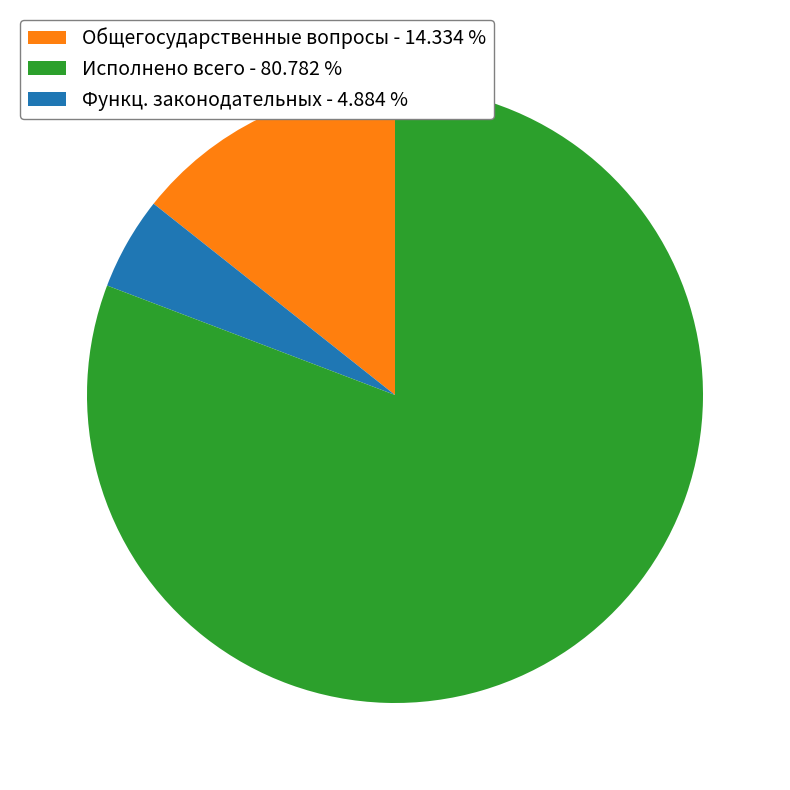

Is there a majority slice in this chart?

Yes